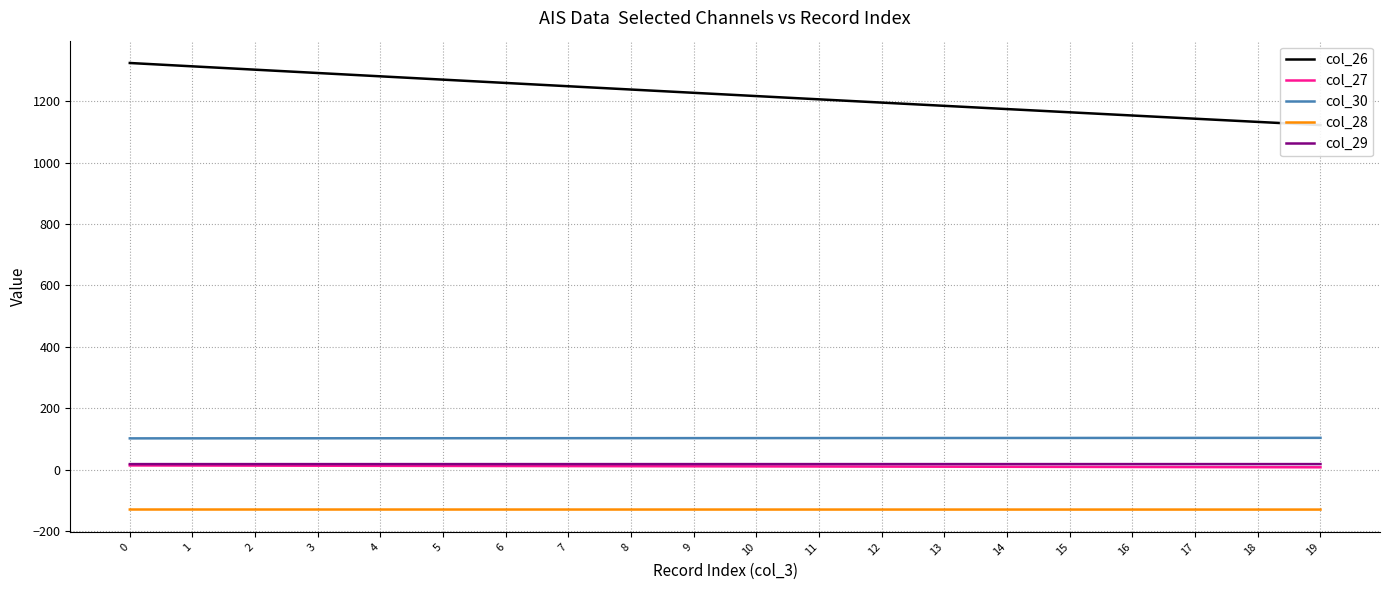

Reading right to left, transcribe all the data shown in this chart.

col_26: 19=1121.7	18=1132.1	17=1142.5	16=1152.9	15=1163.3	14=1173.8	13=1184.3	12=1194.9	11=1205.5	10=1216.1	9=1226.7	8=1237.4	7=1248.1	6=1258.8	5=1269.5	4=1280.3	3=1291.1	2=1301.9	1=1312.8	0=1323.7
col_27: 19=8.7	18=9.0	17=9.3	16=9.7	15=10.0	14=10.3	13=10.6	12=11.0	11=11.3	10=11.6	9=11.9	8=12.2	7=12.5	6=12.9	5=13.2	4=13.5	3=13.8	2=14.1	1=14.4	0=14.7
col_30: 19=104.5	18=104.4	17=104.3	16=104.2	15=104.1	14=104.0	13=103.9	12=103.8	11=103.7	10=103.7	9=103.6	8=103.5	7=103.4	6=103.3	5=103.2	4=103.1	3=103.0	2=102.9	1=102.8	0=102.8
col_28: 19=-128.8	18=-128.8	17=-128.8	16=-128.8	15=-128.8	14=-128.8	13=-128.8	12=-128.8	11=-128.7	10=-128.7	9=-128.7	8=-128.7	7=-128.7	6=-128.7	5=-128.7	4=-128.7	3=-128.7	2=-128.6	1=-128.6	0=-128.6
col_29: 19=19.1	18=19.1	17=19.1	16=19.1	15=19.1	14=19.1	13=19.1	12=19.1	11=19.1	10=19.1	9=19.1	8=19.1	7=19.1	6=19.1	5=19.1	4=19.1	3=19.1	2=19.1	1=19.1	0=19.1